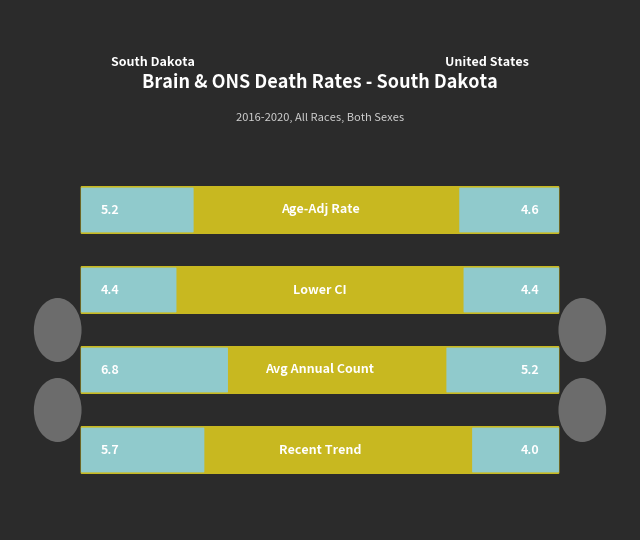

How many bars are there in total?

4